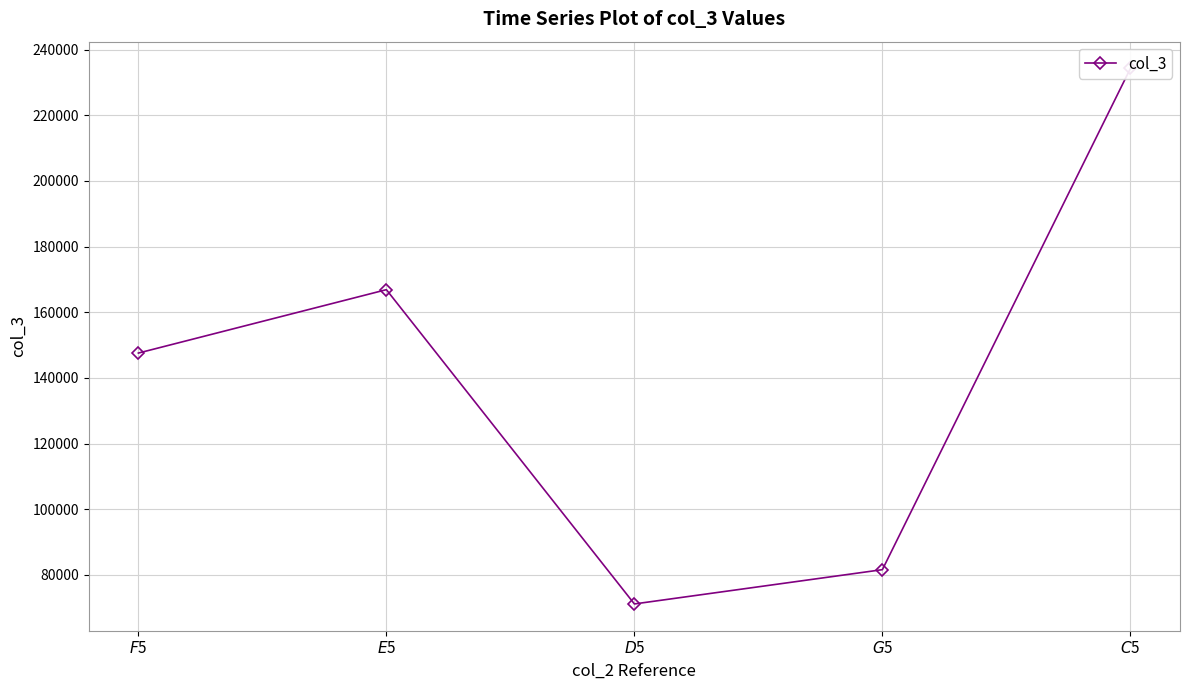

Reading left to right, extract all data points from this chart.

$F$5=147557.5	$E$5=166864.2	$D$5=71156.0	$G$5=81596.6	$C$5=234233.1